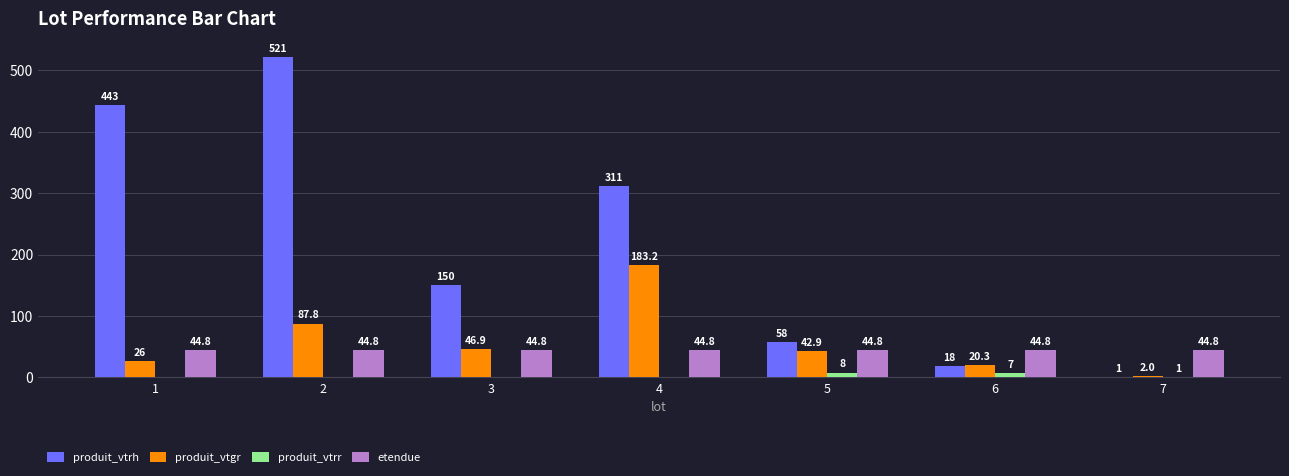

Which series has the largest total across all categories?

produit_vtrh